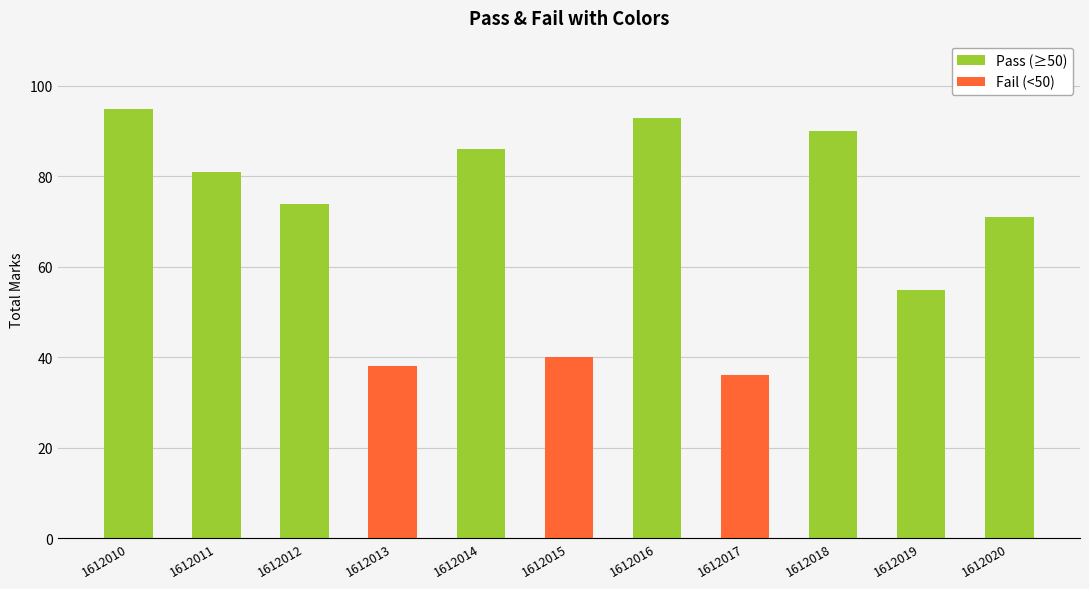

Are the bars grouped side by side (vs. stacked)?

No